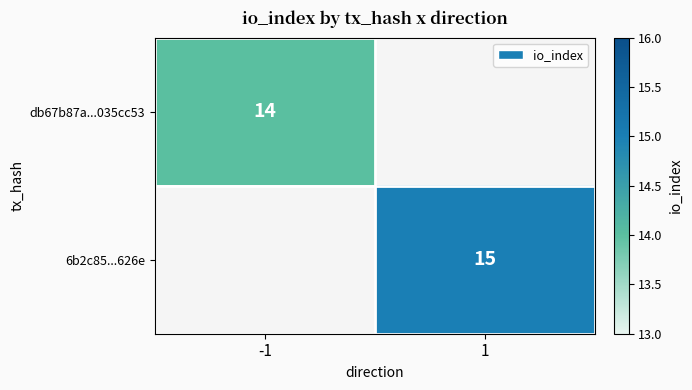

True or false: 6b2c85...626e has a value of 23 at 1.

False